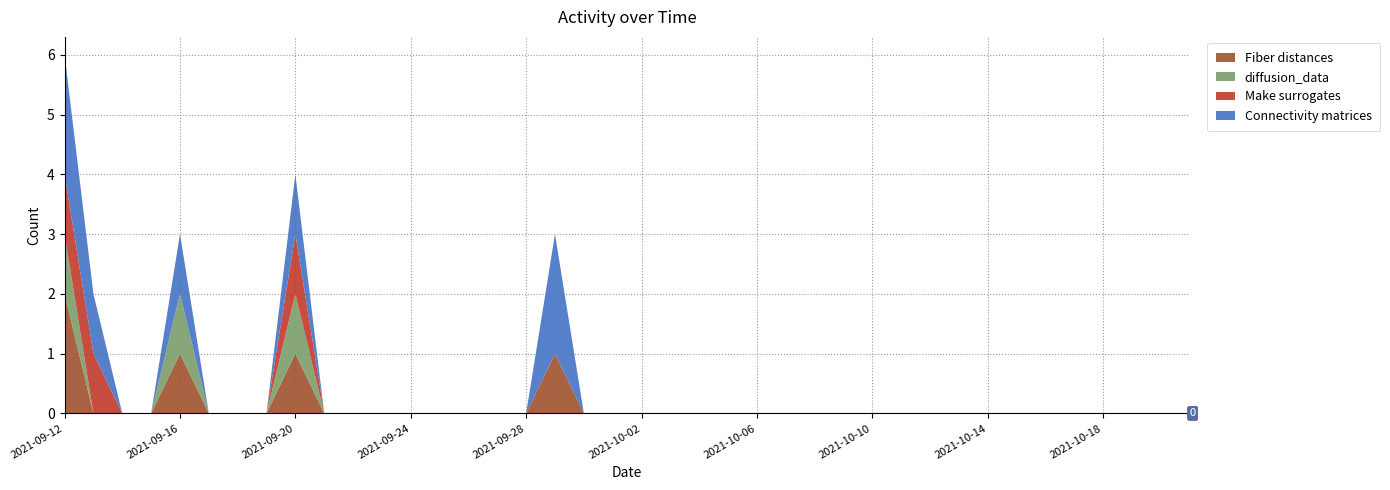

Reading left to right, what are all the values shown in this chart?

Fiber distances: 2021-09-12=2	2021-09-13=0	2021-09-14=0	2021-09-15=0	2021-09-16=1	2021-09-17=0	2021-09-18=0	2021-09-19=0	2021-09-20=1	2021-09-21=0	2021-09-22=0	2021-09-23=0	2021-09-24=0	2021-09-25=0	2021-09-26=0	2021-09-27=0	2021-09-28=0	2021-09-29=1	2021-09-30=0	2021-10-01=0	2021-10-02=0	2021-10-03=0	2021-10-04=0	2021-10-05=0	2021-10-06=0	2021-10-07=0	2021-10-08=0	2021-10-09=0	2021-10-10=0	2021-10-11=0	2021-10-12=0	2021-10-13=0	2021-10-14=0	2021-10-15=0	2021-10-16=0	2021-10-17=0	2021-10-18=0	2021-10-19=0	2021-10-20=0	2021-10-21=0
diffusion_data: 2021-09-12=1	2021-09-13=0	2021-09-14=0	2021-09-15=0	2021-09-16=1	2021-09-17=0	2021-09-18=0	2021-09-19=0	2021-09-20=1	2021-09-21=0	2021-09-22=0	2021-09-23=0	2021-09-24=0	2021-09-25=0	2021-09-26=0	2021-09-27=0	2021-09-28=0	2021-09-29=0	2021-09-30=0	2021-10-01=0	2021-10-02=0	2021-10-03=0	2021-10-04=0	2021-10-05=0	2021-10-06=0	2021-10-07=0	2021-10-08=0	2021-10-09=0	2021-10-10=0	2021-10-11=0	2021-10-12=0	2021-10-13=0	2021-10-14=0	2021-10-15=0	2021-10-16=0	2021-10-17=0	2021-10-18=0	2021-10-19=0	2021-10-20=0	2021-10-21=0
Make surrogates: 2021-09-12=1	2021-09-13=1	2021-09-14=0	2021-09-15=0	2021-09-16=0	2021-09-17=0	2021-09-18=0	2021-09-19=0	2021-09-20=1	2021-09-21=0	2021-09-22=0	2021-09-23=0	2021-09-24=0	2021-09-25=0	2021-09-26=0	2021-09-27=0	2021-09-28=0	2021-09-29=0	2021-09-30=0	2021-10-01=0	2021-10-02=0	2021-10-03=0	2021-10-04=0	2021-10-05=0	2021-10-06=0	2021-10-07=0	2021-10-08=0	2021-10-09=0	2021-10-10=0	2021-10-11=0	2021-10-12=0	2021-10-13=0	2021-10-14=0	2021-10-15=0	2021-10-16=0	2021-10-17=0	2021-10-18=0	2021-10-19=0	2021-10-20=0	2021-10-21=0
Connectivity matrices: 2021-09-12=2	2021-09-13=1	2021-09-14=0	2021-09-15=0	2021-09-16=1	2021-09-17=0	2021-09-18=0	2021-09-19=0	2021-09-20=1	2021-09-21=0	2021-09-22=0	2021-09-23=0	2021-09-24=0	2021-09-25=0	2021-09-26=0	2021-09-27=0	2021-09-28=0	2021-09-29=2	2021-09-30=0	2021-10-01=0	2021-10-02=0	2021-10-03=0	2021-10-04=0	2021-10-05=0	2021-10-06=0	2021-10-07=0	2021-10-08=0	2021-10-09=0	2021-10-10=0	2021-10-11=0	2021-10-12=0	2021-10-13=0	2021-10-14=0	2021-10-15=0	2021-10-16=0	2021-10-17=0	2021-10-18=0	2021-10-19=0	2021-10-20=0	2021-10-21=0